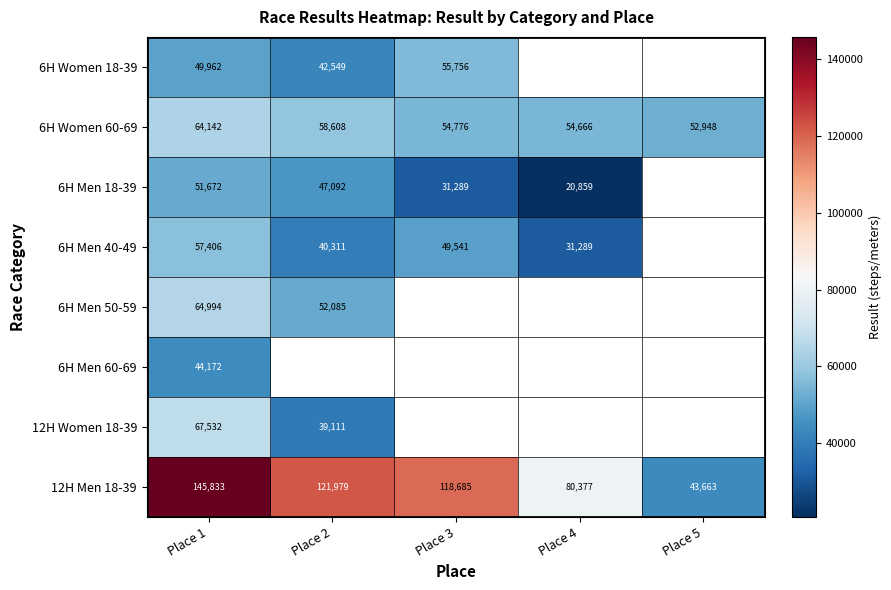

The 6H Women 60-69 series shows 58608 at Place 2. True or false?

True